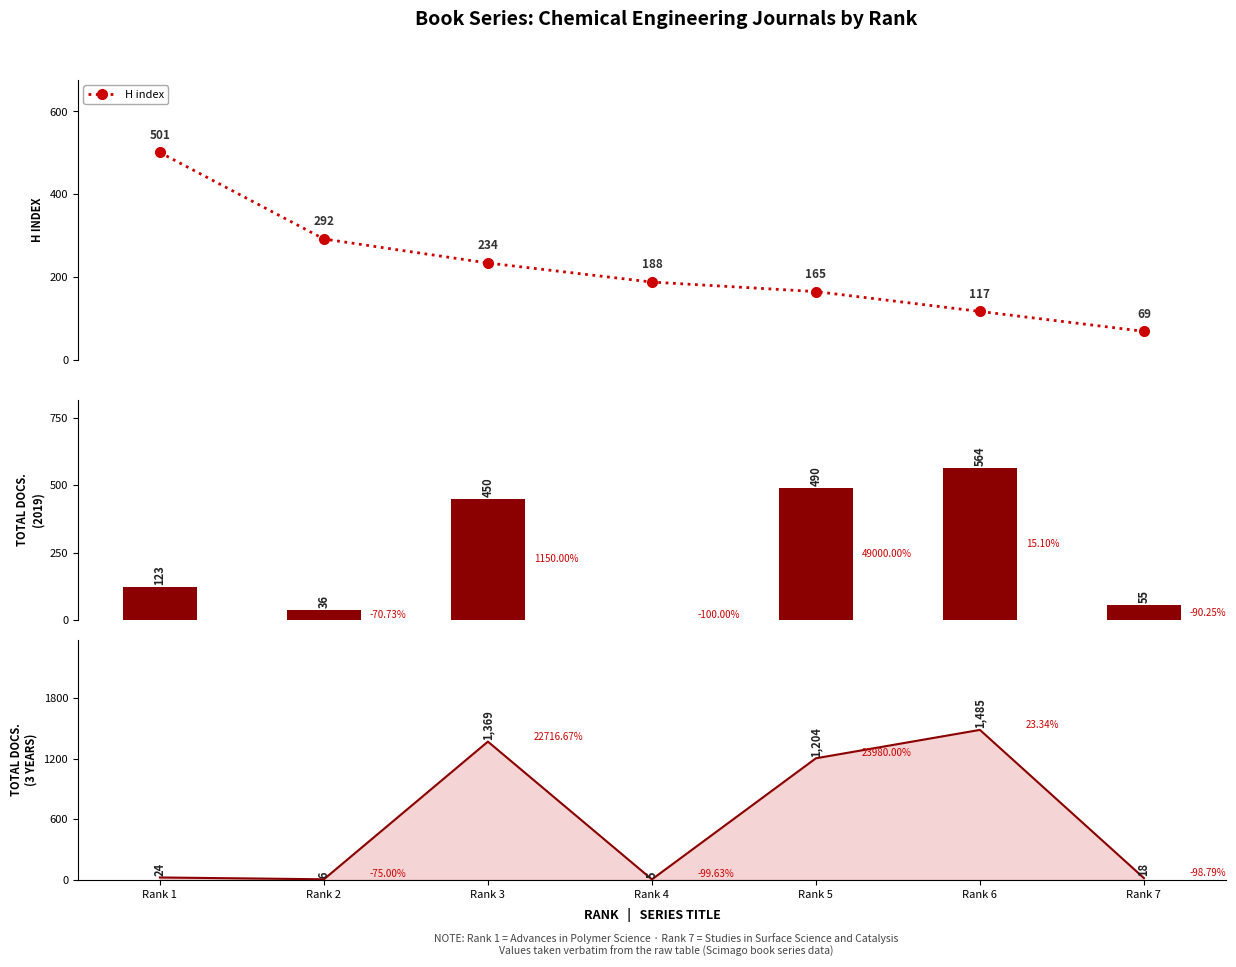

Are the bars grouped side by side (vs. stacked)?

Yes